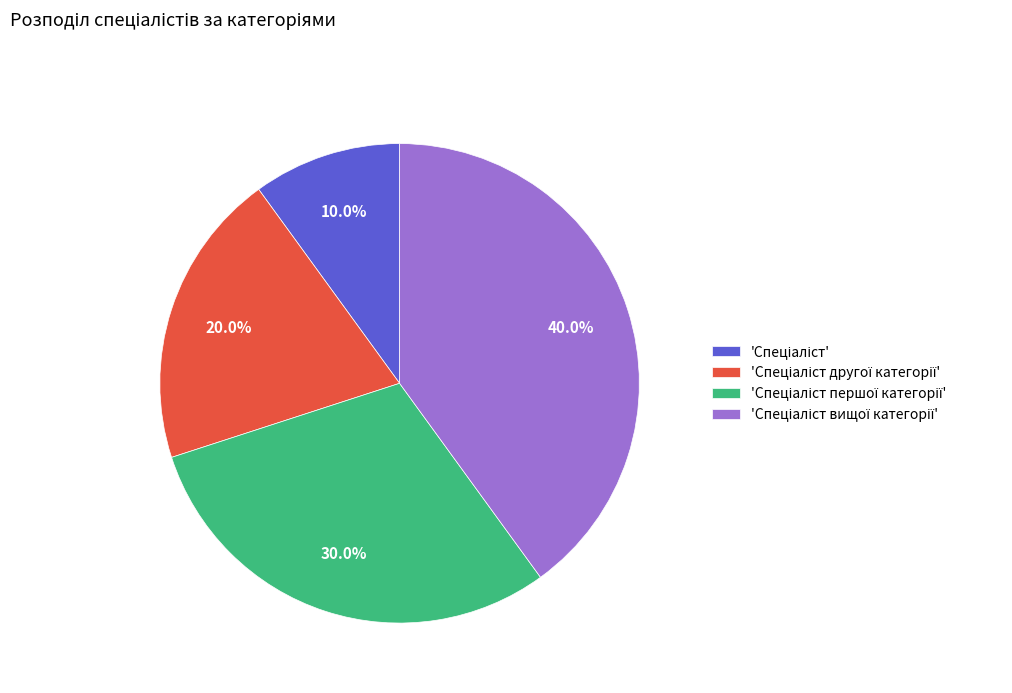

Is there a majority slice in this chart?

No